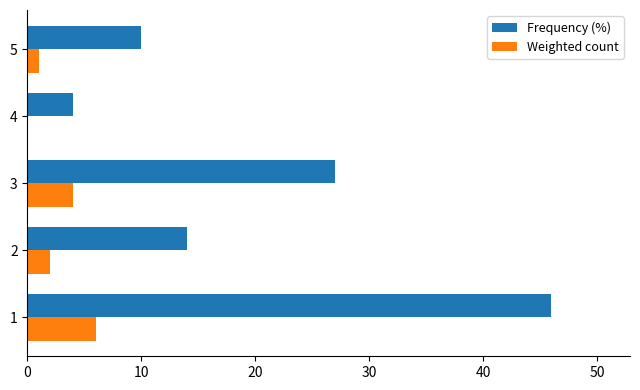

Between 1 and 3, which series saw the biggest shift?

Frequency (%)